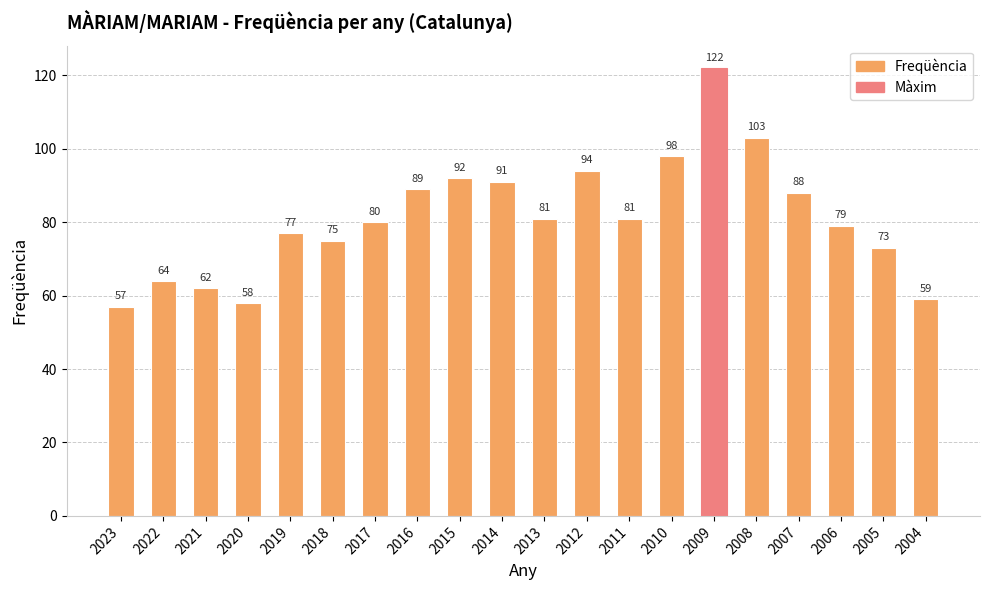

What is the smallest value displayed?

57